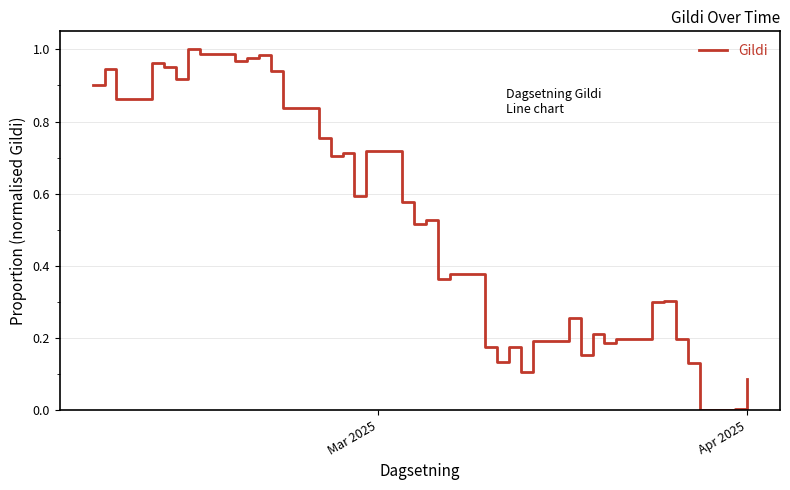

Reading right to left, extract all data points from this chart.

0.1	0.0	0.0	0.1	0.2	0.3	0.3	0.2	0.2	0.2	0.2	0.3	0.2	0.1	0.2	0.1	0.2	0.4	0.4	0.5	0.5	0.6	0.7	0.6	0.7	0.7	0.8	0.8	0.9	1.0	1.0	1.0	1.0	1.0	0.9	1.0	1.0	0.9	0.9	0.9